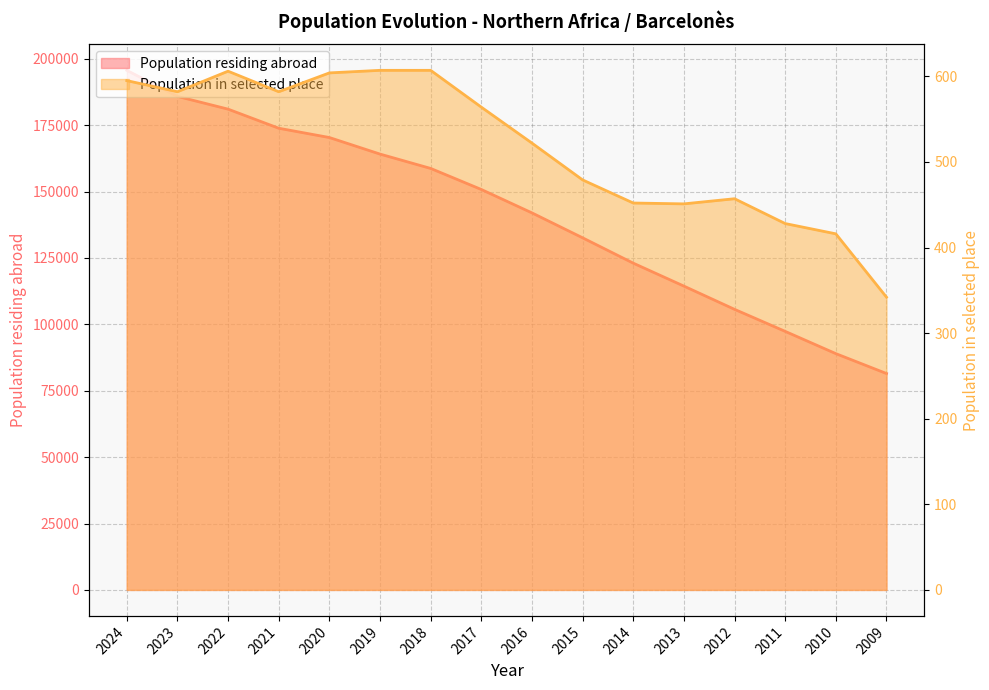

True or false: Population residing abroad and Population in selected place intersect in this chart.

False